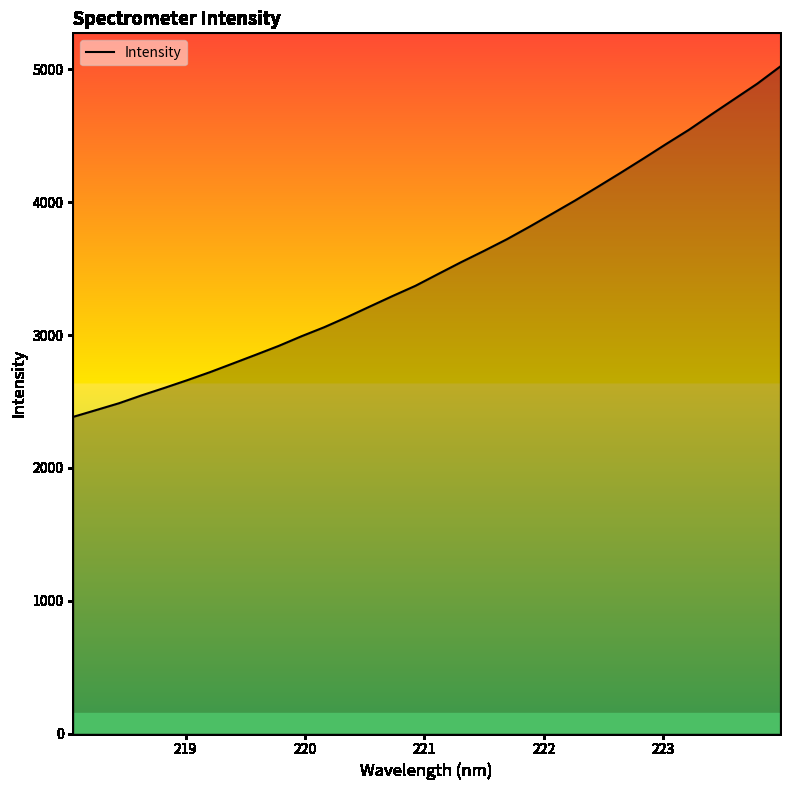

What is the smallest value displayed?

2384.2